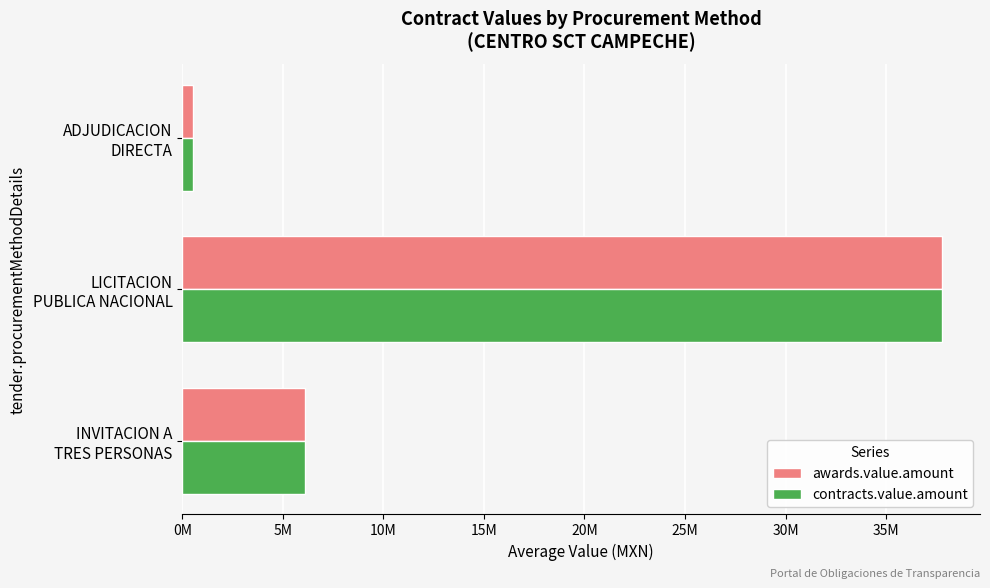

What is the difference between the maximum and second lowest values in the awards.value.amount series?

31653703.8